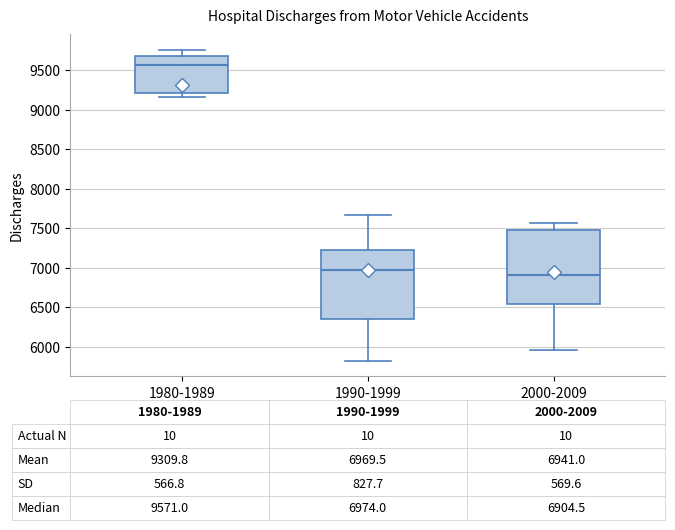

Which box is the tallest, from its lower edge to its upper edge?

2000-2009